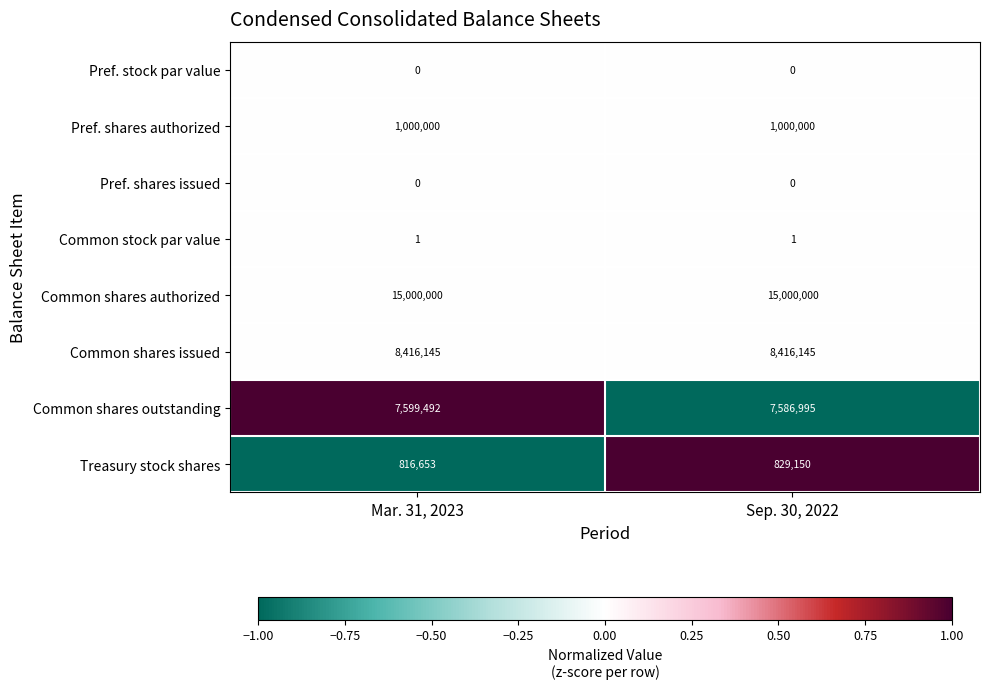

Count the number of data series in this chart.

8